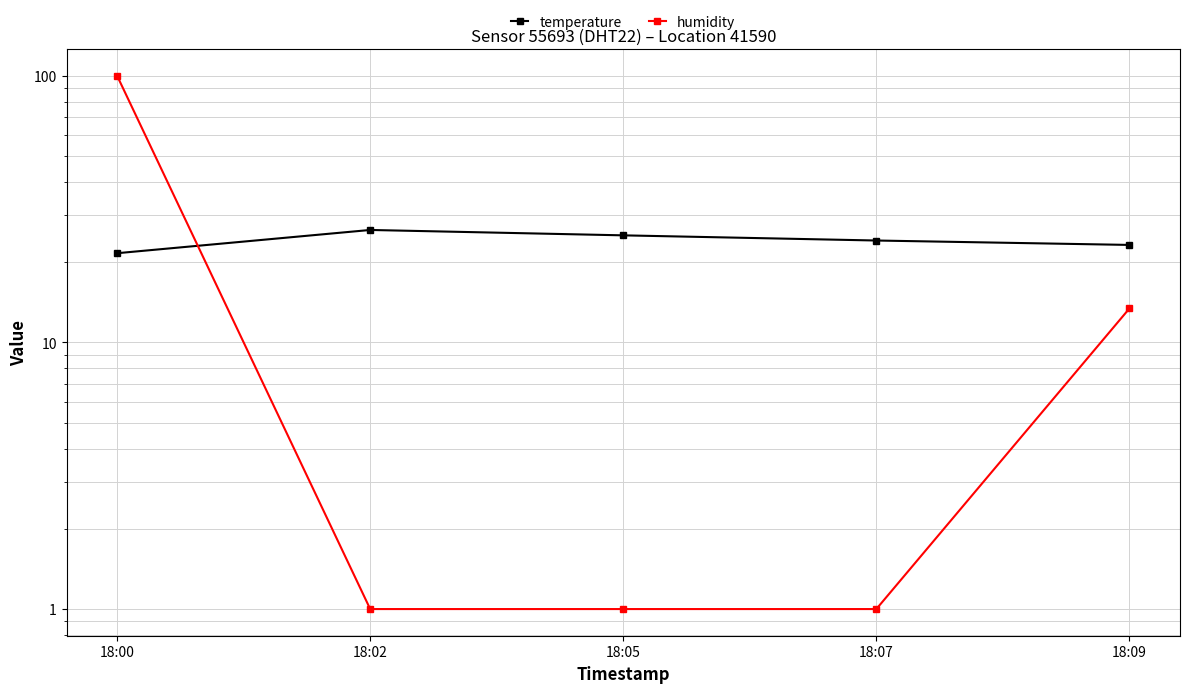

What is the minimum value for temperature?

21.6